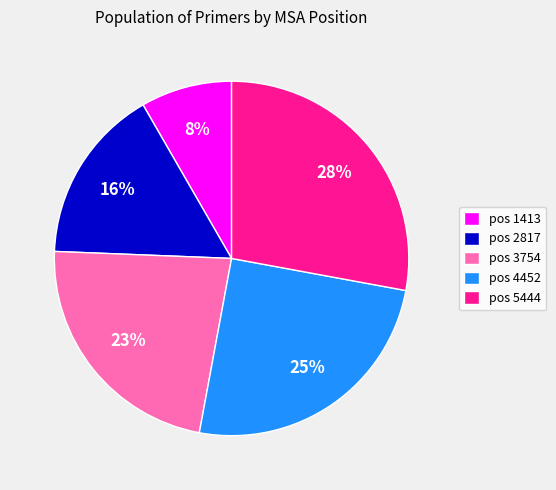

Which slice is the smallest?

pos 1413